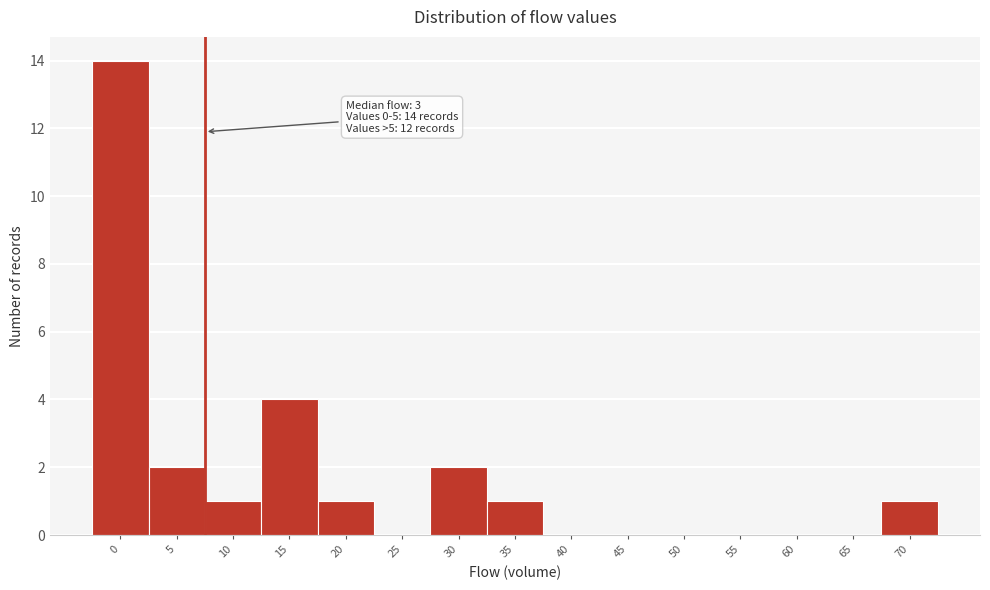

Reading left to right, transcribe all the data shown in this chart.

0=14	5=2	10=1	15=4	20=1	25=0	30=2	35=1	40=0	45=0	50=0	55=0	60=0	65=0	70=1